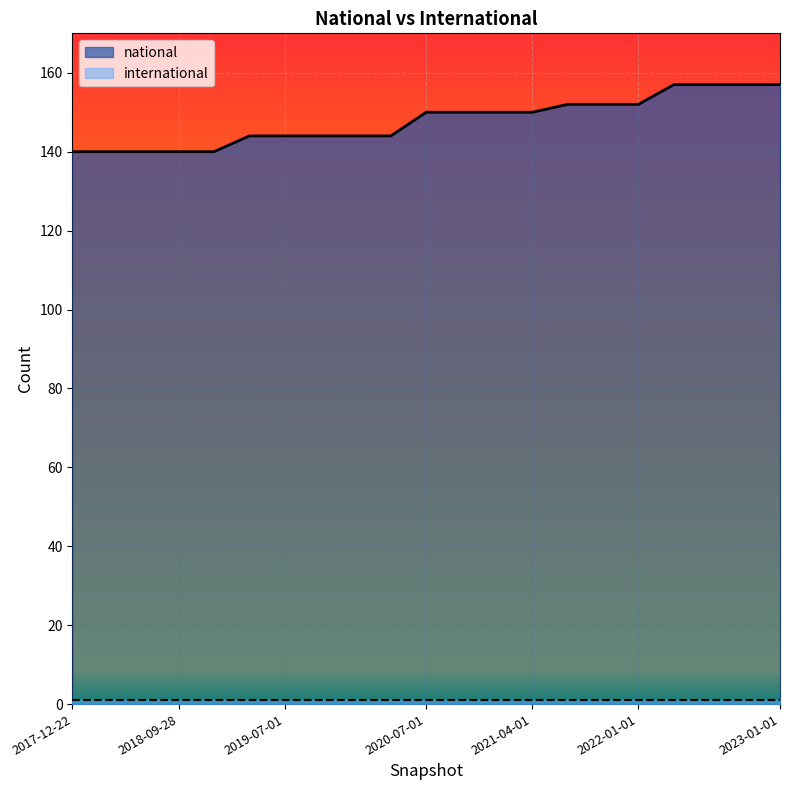

Rank the categories by value from lowest to highest.

2017-12-22, 2018-04-09, 2018-07-11, 2018-09-28, 2019-01-01, 2019-04-06, 2019-07-01, 2019-10-09, 2020-01-01, 2020-04-01, 2020-07-01, 2020-10-01, 2021-01-01, 2021-04-01, 2021-07-01, 2021-10-01, 2022-01-01, 2022-04-01, 2022-07-01, 2022-10-01, 2023-01-01